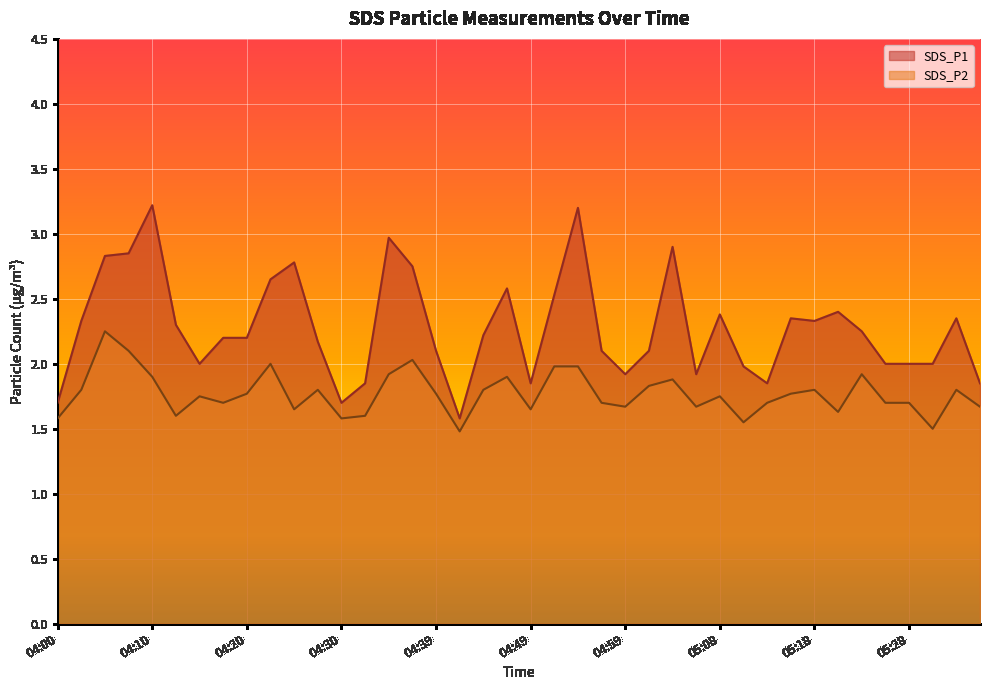

True or false: SDS_P2 has a value of 0.6 at 04:13.

False